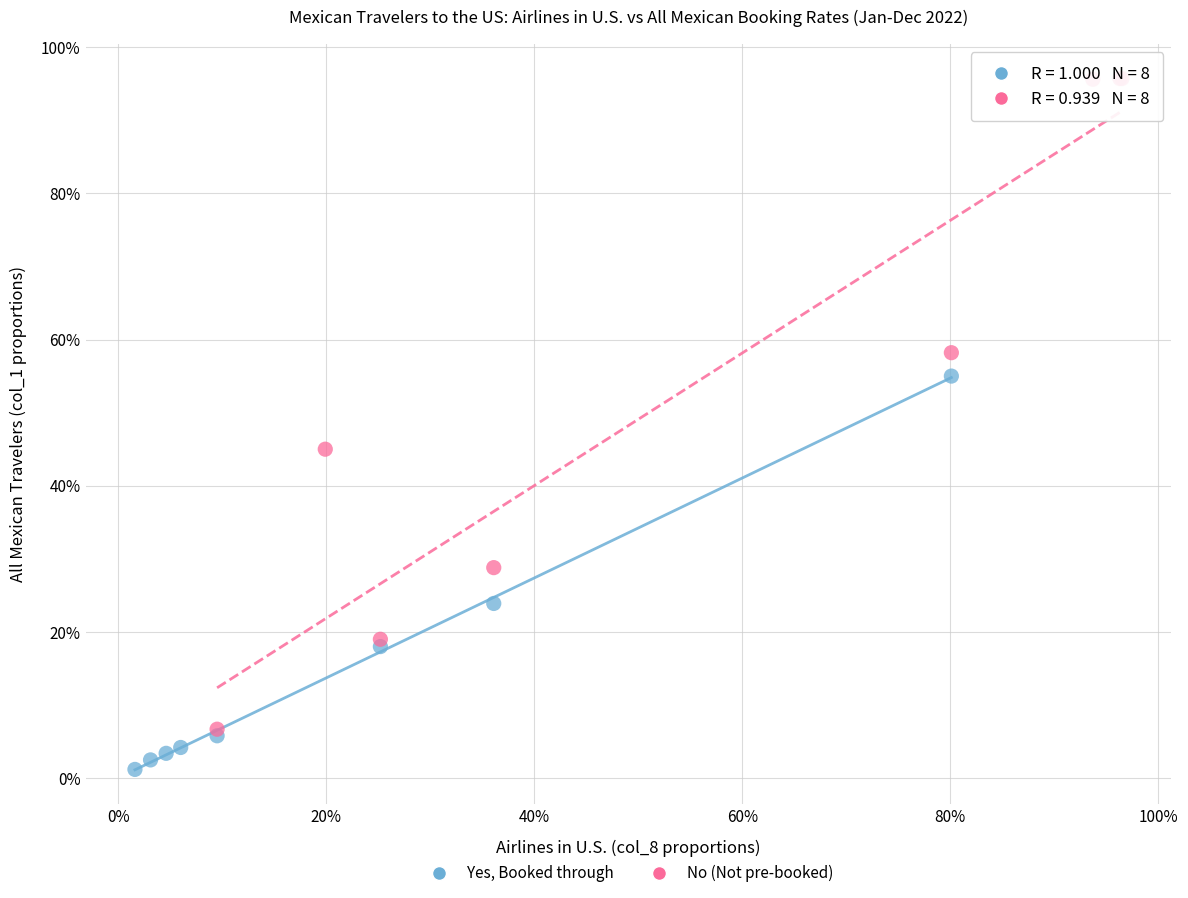

What are all the series names shown in the legend?

Yes, Booked through, No (Not pre-booked)